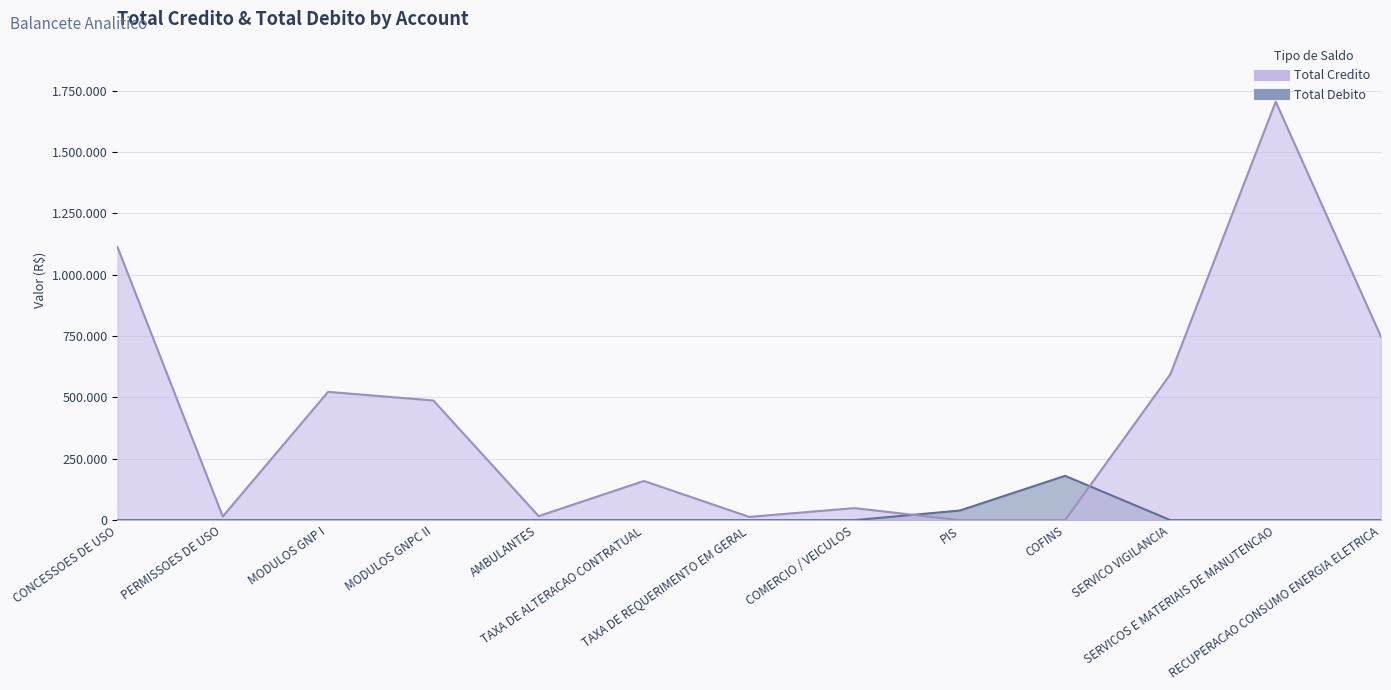

What are all the series names shown in the legend?

Total Credito, Total Debito